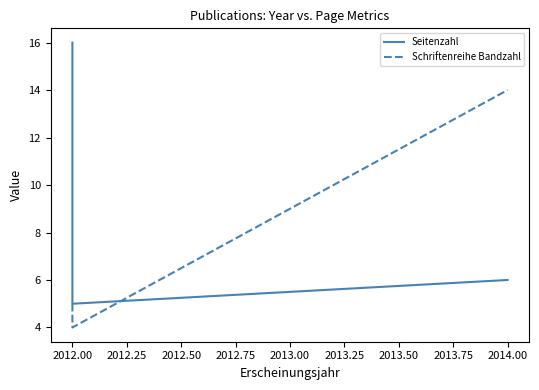

How many lines are shown in the chart?

2